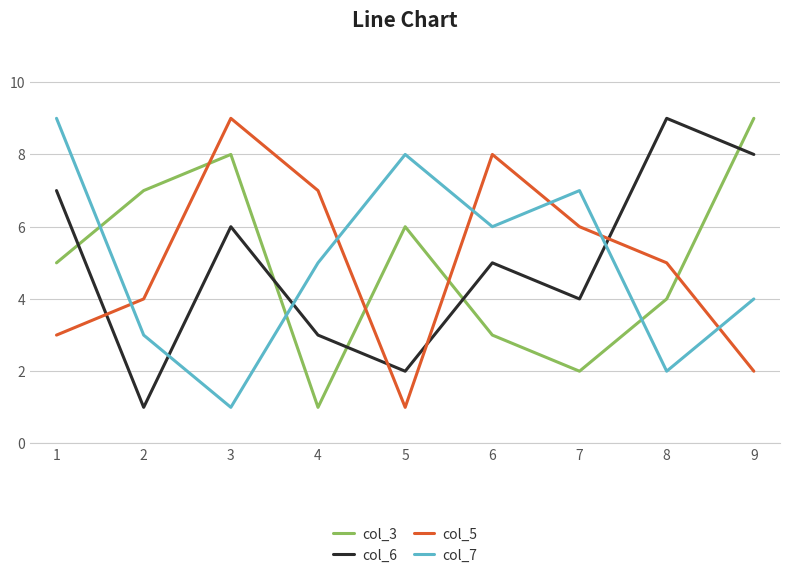

List the labels in order of col_5 value, largest first.

3, 6, 4, 7, 8, 2, 1, 9, 5